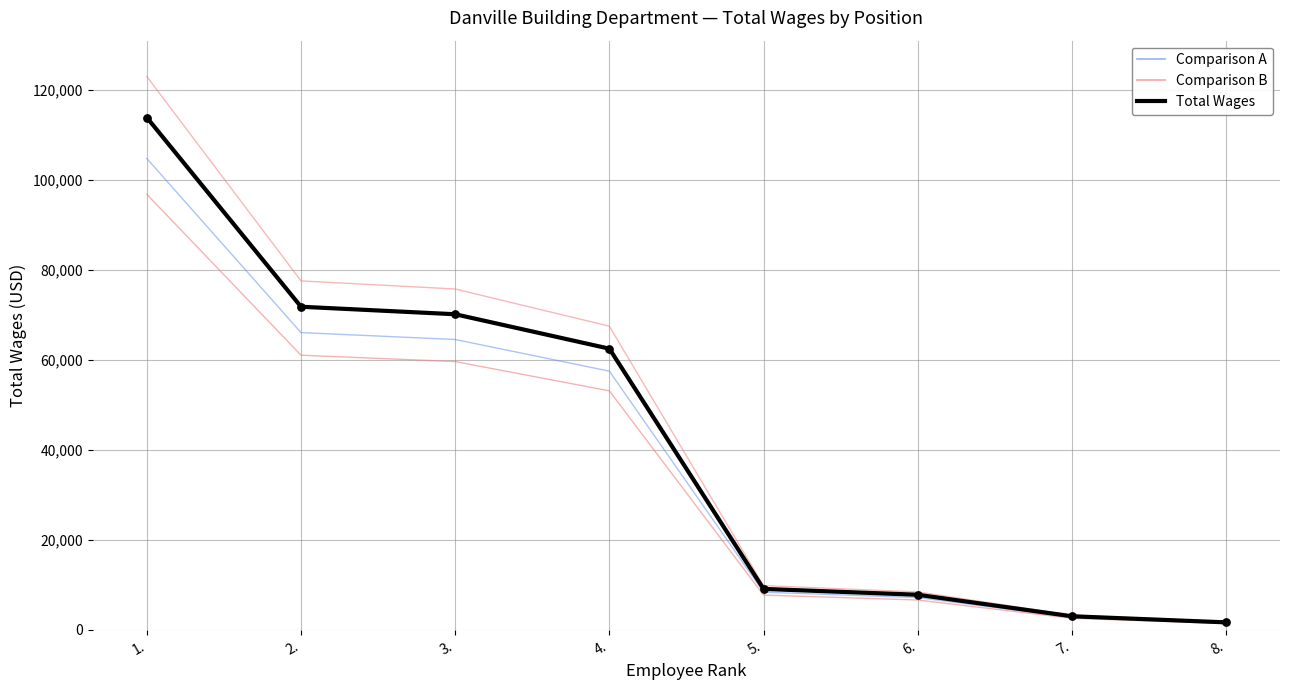

Between 3. and 1., which is larger?

1.